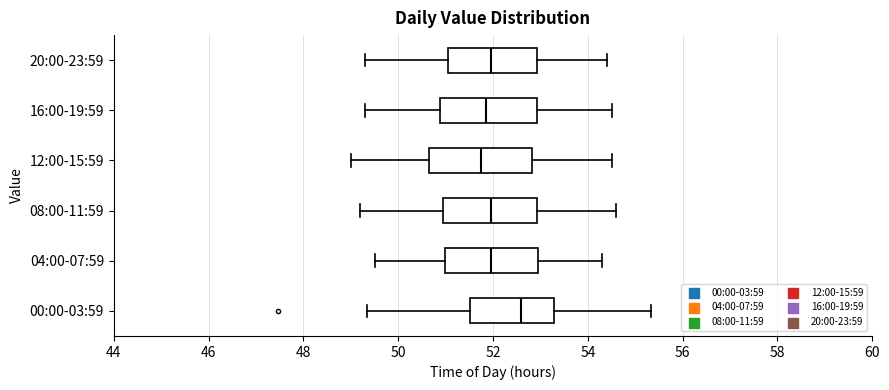

Reading bottom to top, read every box against the x-axis: the position of its median line, the range the box covers, and the ends of its whiskers. The values are not printed on the chart, so give them approximately, as read against the axis.

00:00-03:59: median 52.6, box 51.6 to 53.2, whiskers 49.4 to 55.4
04:00-07:59: median 52.0, box 51.0 to 53.0, whiskers 49.6 to 54.4
08:00-11:59: median 52.0, box 51.0 to 53.0, whiskers 49.2 to 54.6
12:00-15:59: median 51.8, box 50.6 to 52.8, whiskers 49.0 to 54.6
16:00-19:59: median 51.8, box 50.8 to 53.0, whiskers 49.4 to 54.6
20:00-23:59: median 52.0, box 51.0 to 53.0, whiskers 49.4 to 54.4